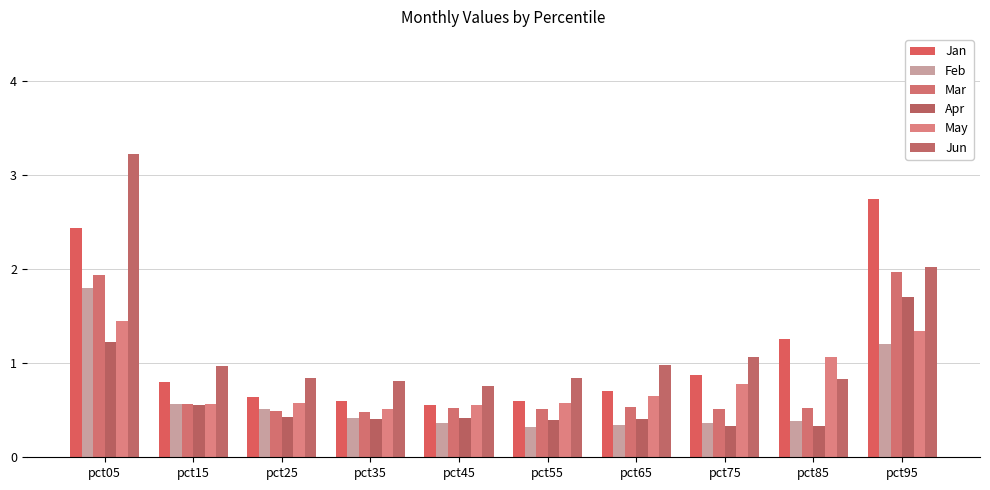

Reading left to right, what are all the values shown in this chart?

Jan: pct05=2.4	pct15=0.8	pct25=0.6	pct35=0.6	pct45=0.6	pct55=0.6	pct65=0.7	pct75=0.9	pct85=1.3	pct95=2.7
Feb: pct05=1.8	pct15=0.6	pct25=0.5	pct35=0.4	pct45=0.4	pct55=0.3	pct65=0.3	pct75=0.4	pct85=0.4	pct95=1.2
Mar: pct05=1.9	pct15=0.6	pct25=0.5	pct35=0.5	pct45=0.5	pct55=0.5	pct65=0.5	pct75=0.5	pct85=0.5	pct95=2.0
Apr: pct05=1.2	pct15=0.6	pct25=0.4	pct35=0.4	pct45=0.4	pct55=0.4	pct65=0.4	pct75=0.3	pct85=0.3	pct95=1.7
May: pct05=1.5	pct15=0.6	pct25=0.6	pct35=0.5	pct45=0.6	pct55=0.6	pct65=0.7	pct75=0.8	pct85=1.1	pct95=1.3
Jun: pct05=3.2	pct15=1.0	pct25=0.8	pct35=0.8	pct45=0.8	pct55=0.8	pct65=1.0	pct75=1.1	pct85=0.8	pct95=2.0